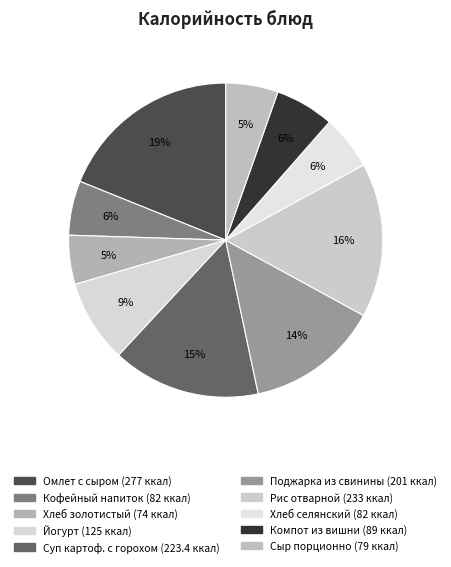

Count the number of slices in the pie.

10